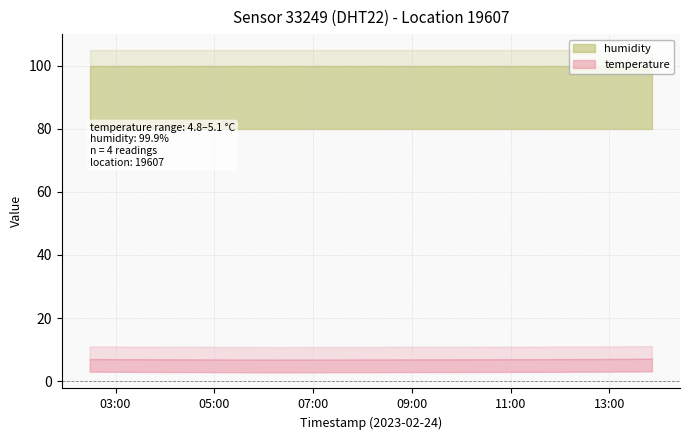

What is the label of the 2nd point from the left?

2023-02-24T06:13:04